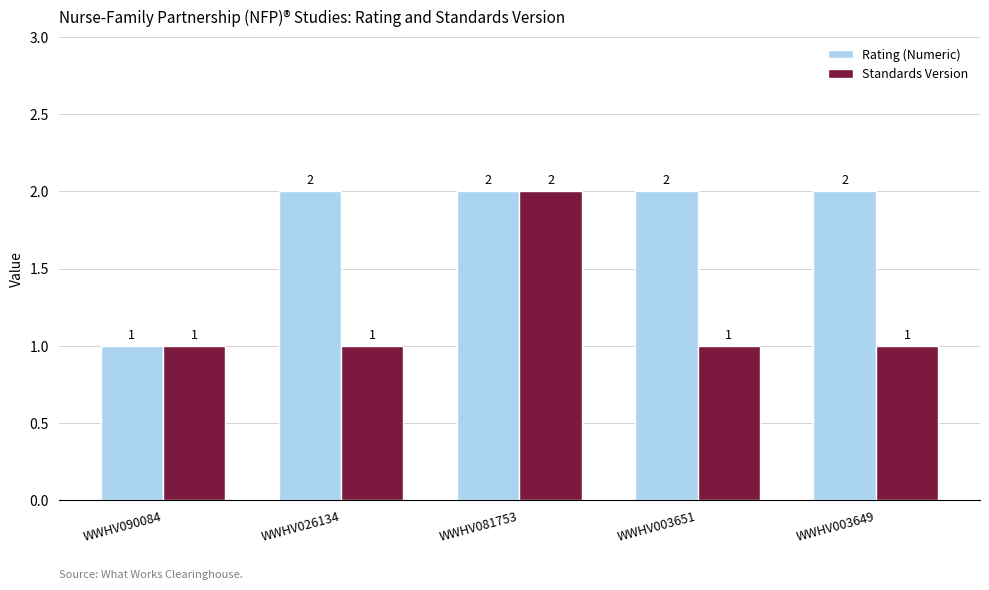

What is the label of the 5th bar from the right?

WWHV090084